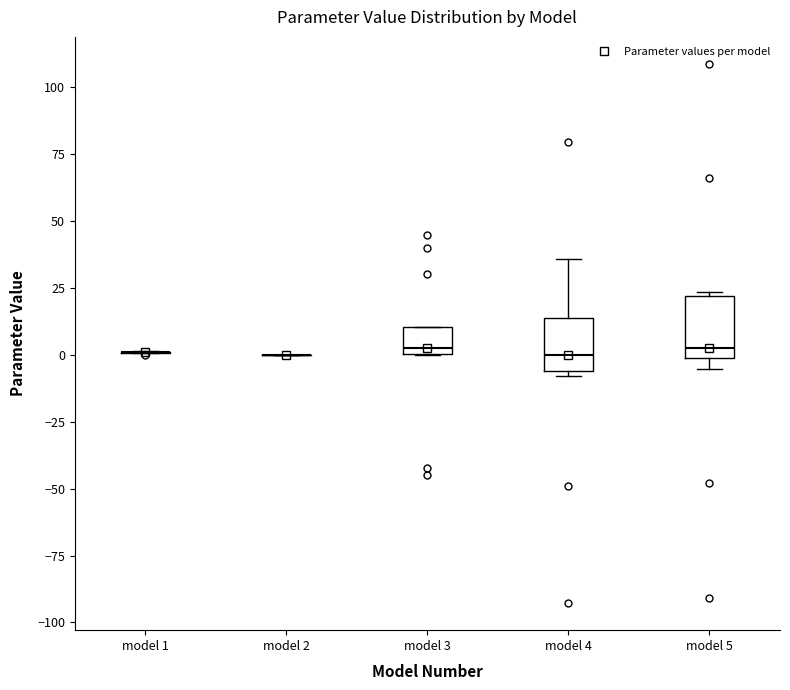

Reading left to right, transcribe this box plot: for each box, give where its median line is, the range the box spans, and where its two whiskers end, as read against the y-axis. The values are not printed on the chart, so give them approximately, as read against the axis.

model 1: box collapsed to a line at 0, whiskers 0 to 0
model 2: box collapsed to a line at 0, whiskers 0 to 0
model 3: median 5, box 0 to 10, whiskers 0 to 10
model 4: median 0, box -5 to 15, whiskers -10 to 35
model 5: median 5, box 0 to 20, whiskers -5 to 25